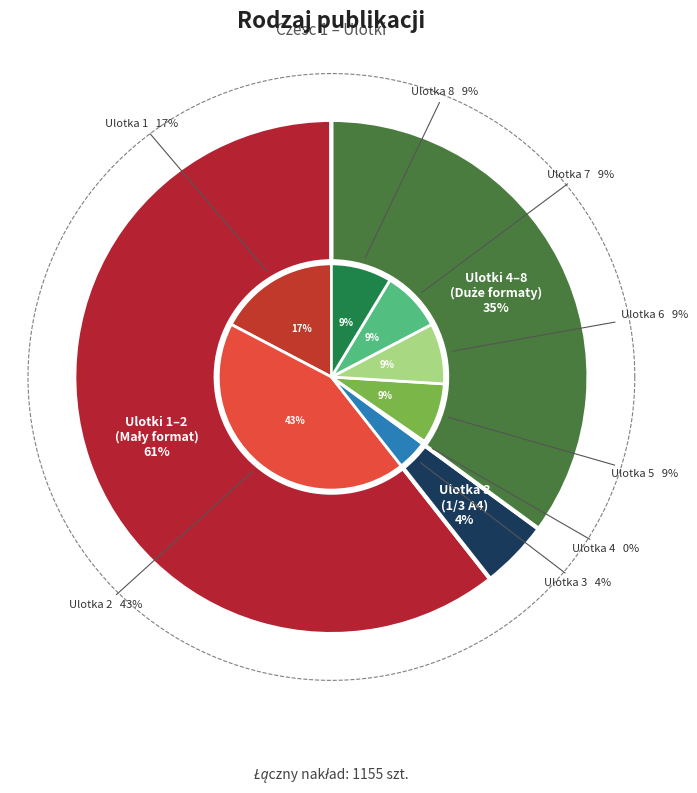

To the nearest percent, what is the combined percentage of Ulotka 6 and Ulotka 5?

17%